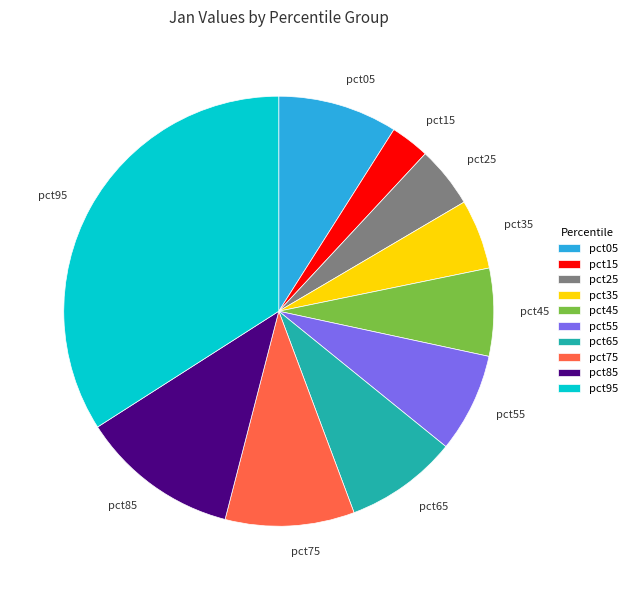

Combined, do pct65 and pct55 account for over 50%?

No